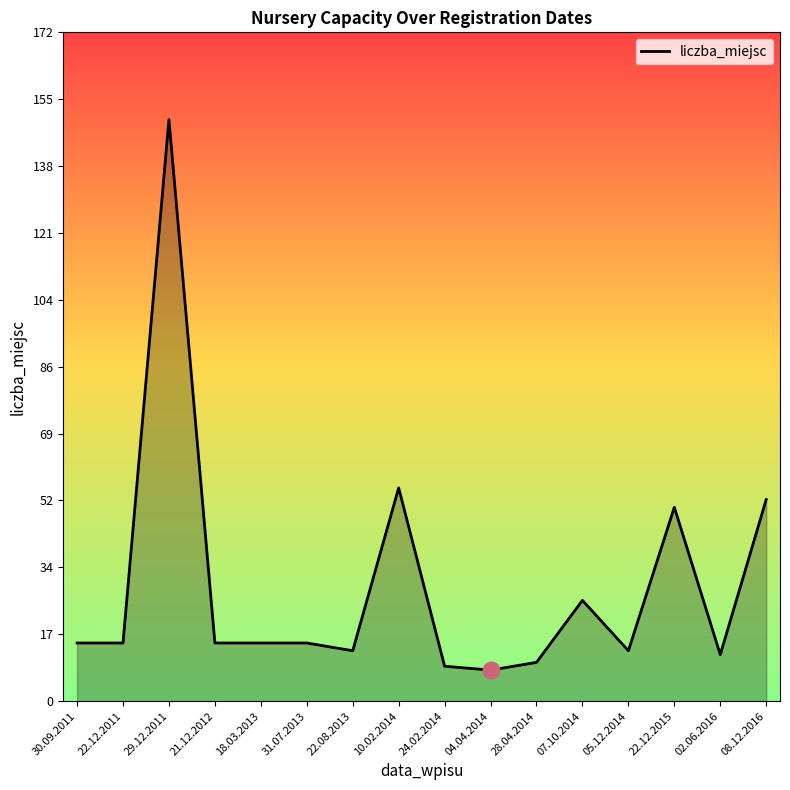

The chart shows a value of 4 at 28.04.2014. True or false?

False